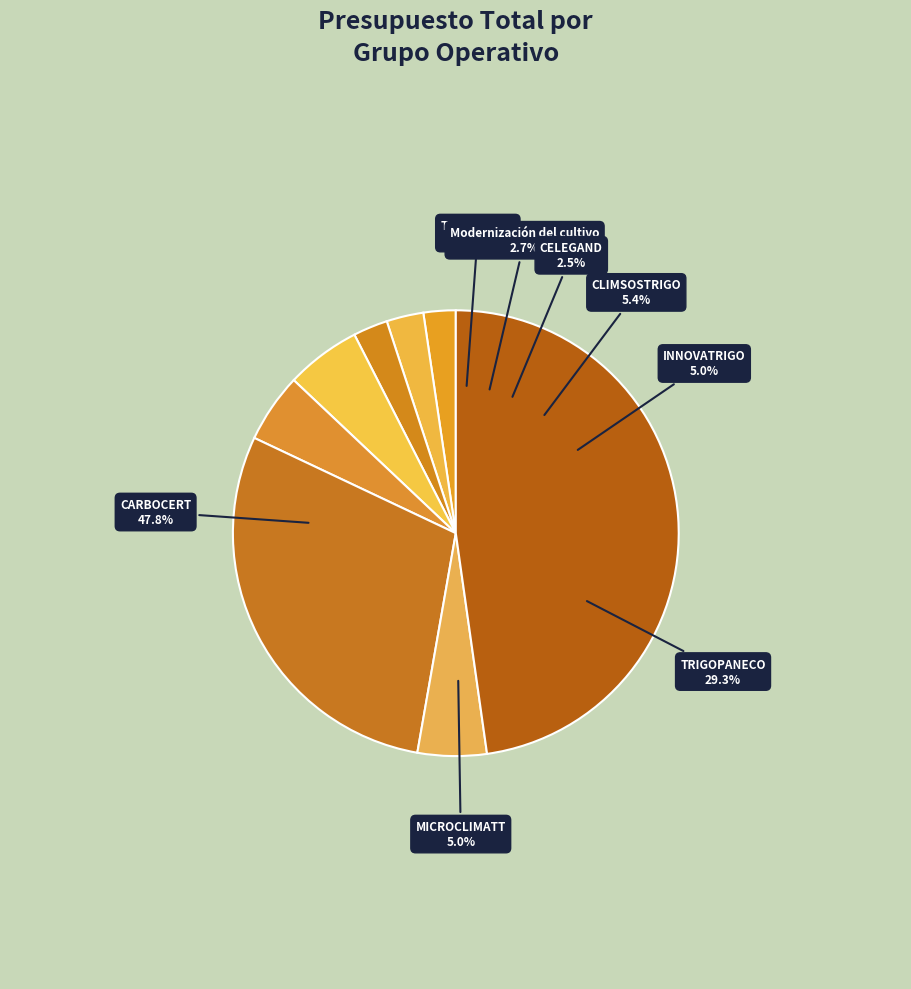

To the nearest percent, what is the difference between the Modernización del cultivo and CLIMSOSTRIGO slice percentages?

3%